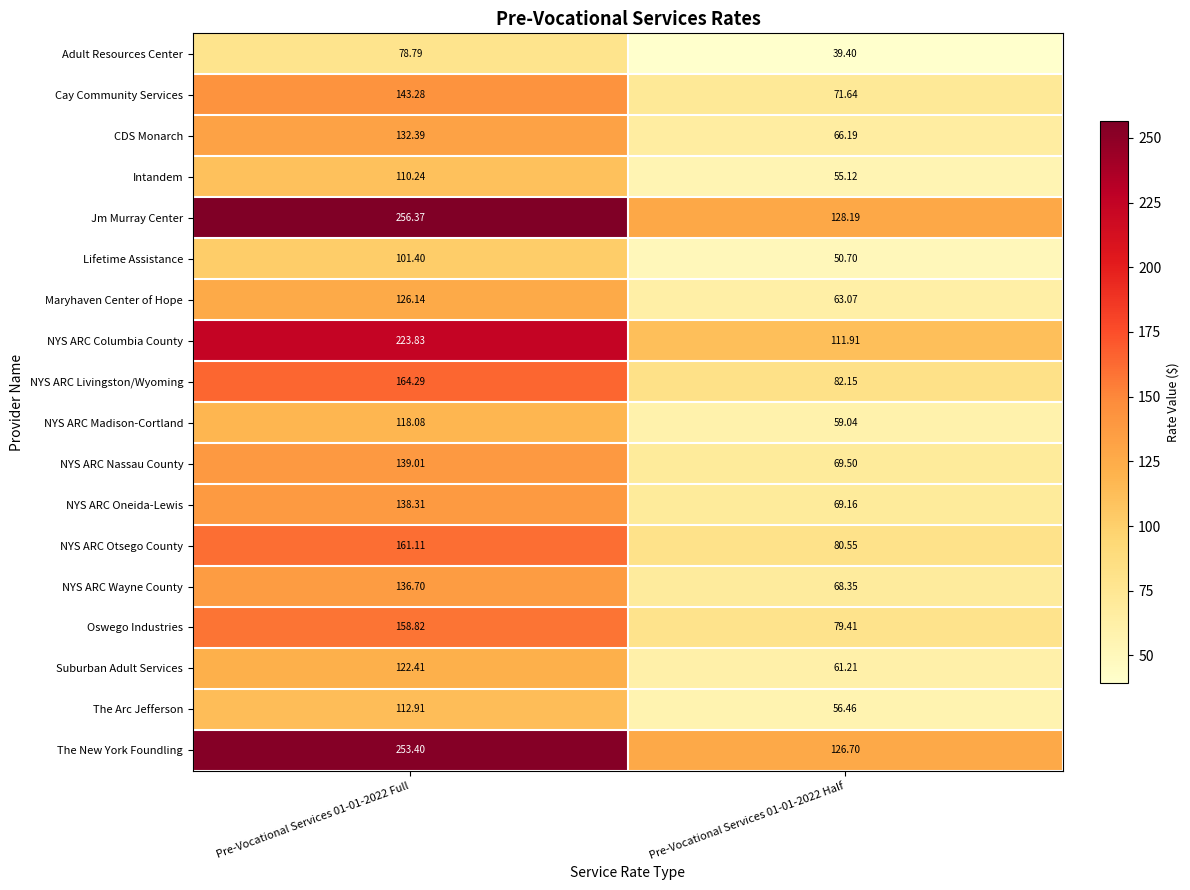

Is the value of Intandem at Pre-Vocational Services 01-01-2022 Full greater than the value of NYS ARC Nassau County at Pre-Vocational Services 01-01-2022 Full?

No